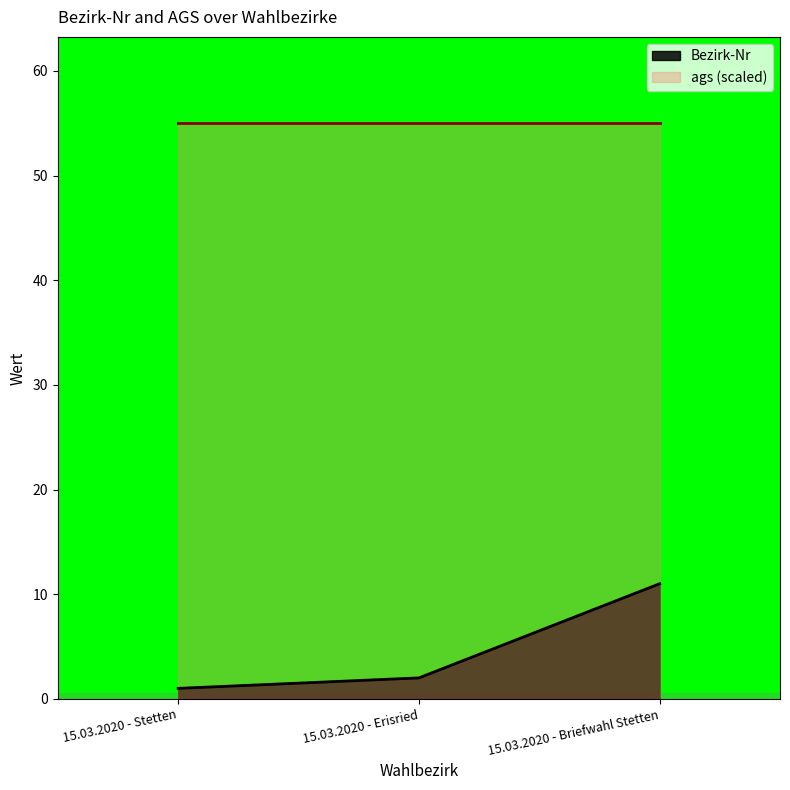

Is it true that the value at 15.03.2020 - Erisried is 1?

False